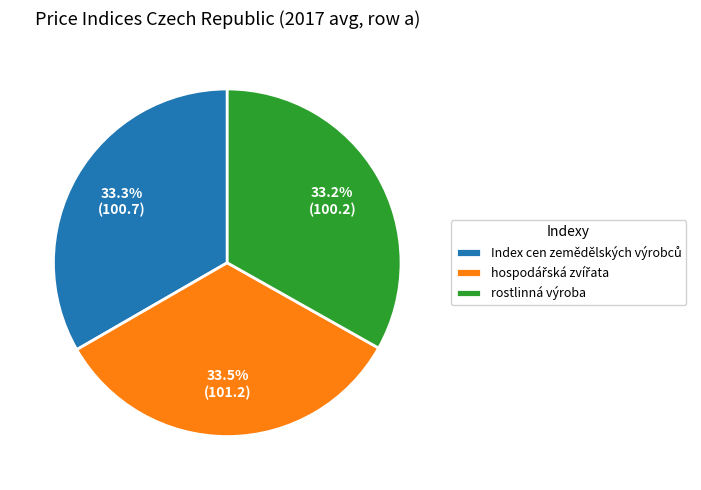

Is there any slice that represents more than half of the pie?

No